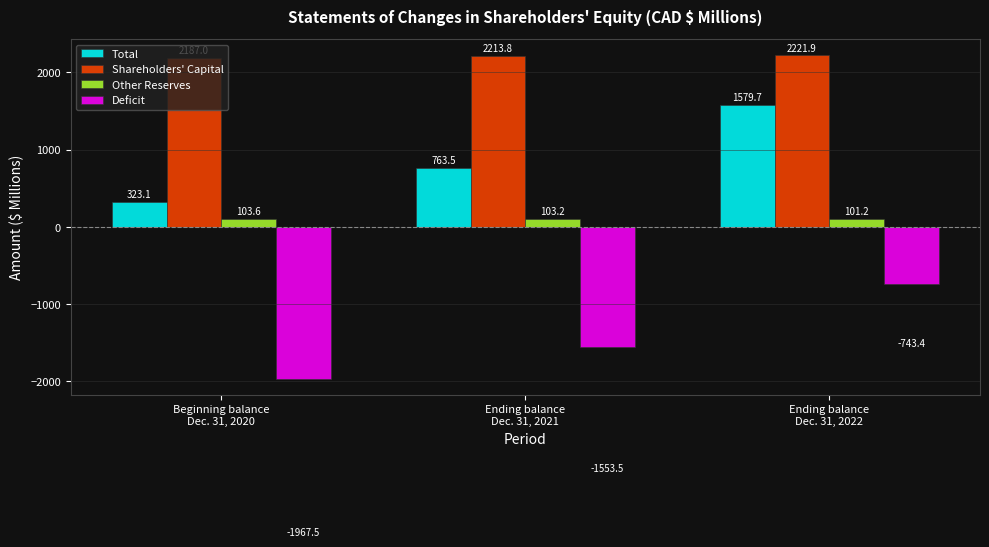

What are all the series names shown in the legend?

Total, Shareholders' Capital, Other Reserves, Deficit